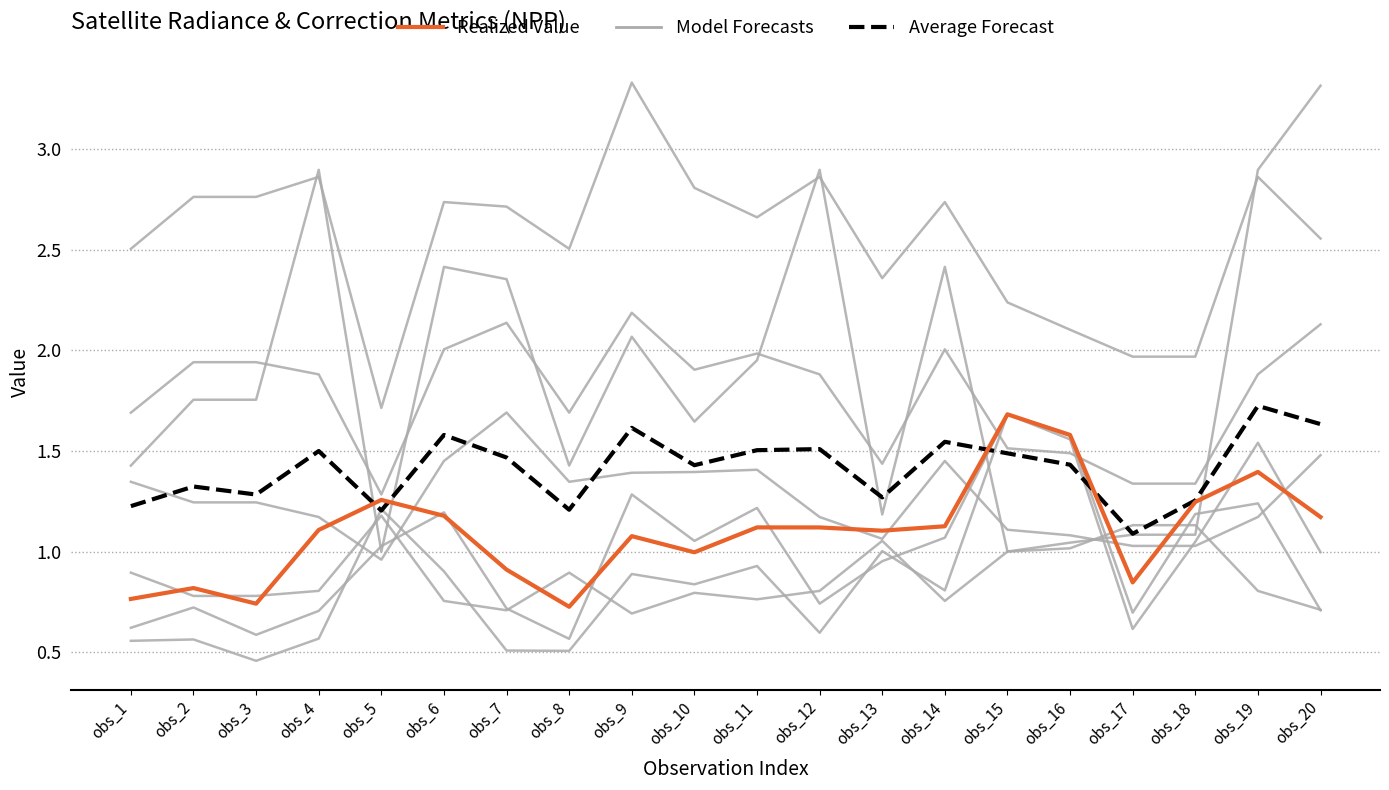

Which category has the lowest value in the Model Forecasts series?

obs_5